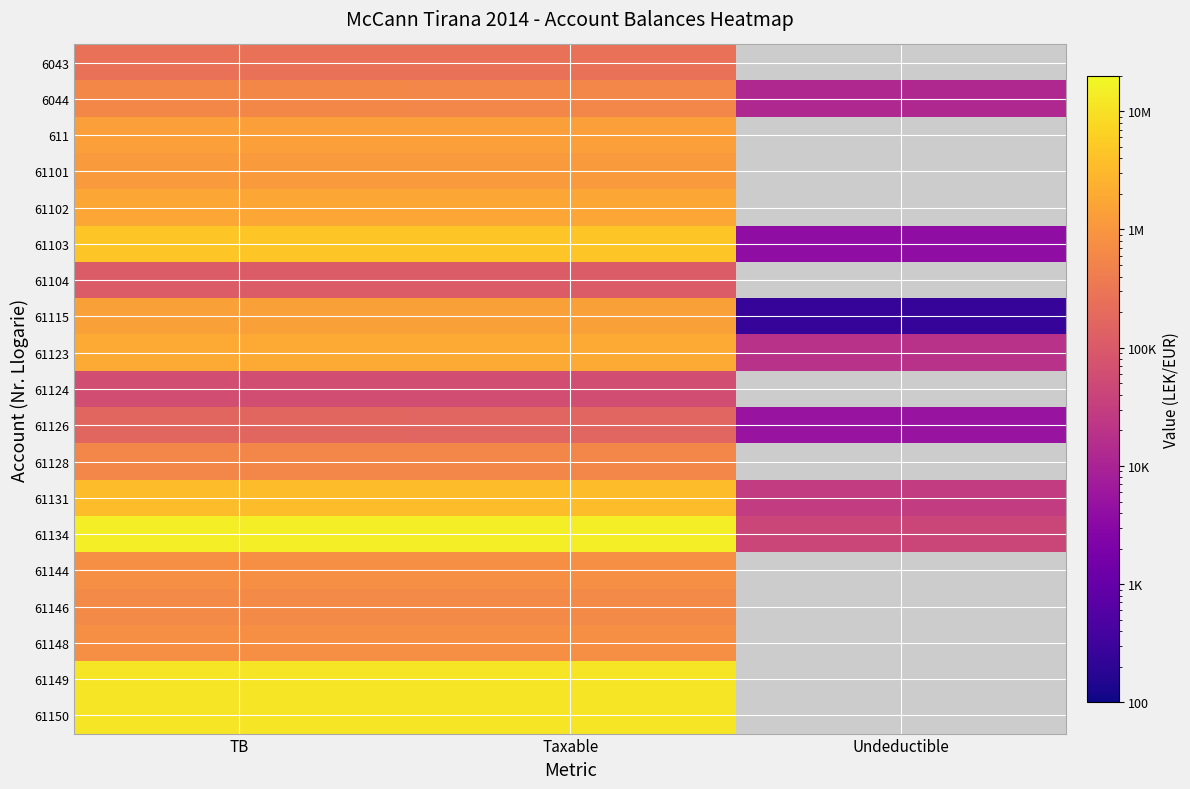

Which series has the largest total across all categories?

61134